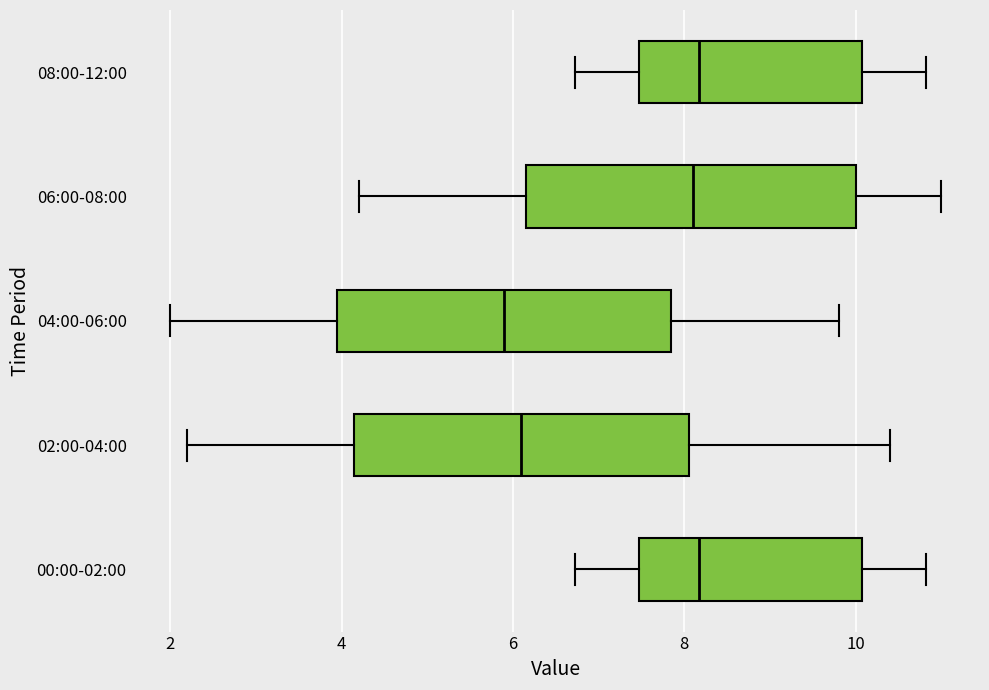

Reading bottom to top, transcribe this box plot: for each box, give where its median line is, the range the box spans, and where its two whiskers end, as read against the x-axis. The values are not printed on the chart, so give them approximately, as read against the axis.

00:00-02:00: median 8.2, box 7.4 to 10.0, whiskers 6.8 to 10.8
02:00-04:00: median 6.2, box 4.2 to 8.0, whiskers 2.2 to 10.4
04:00-06:00: median 6.0, box 4.0 to 7.8, whiskers 2.0 to 9.8
06:00-08:00: median 8.2, box 6.2 to 10.0, whiskers 4.2 to 11.0
08:00-12:00: median 8.2, box 7.4 to 10.0, whiskers 6.8 to 10.8